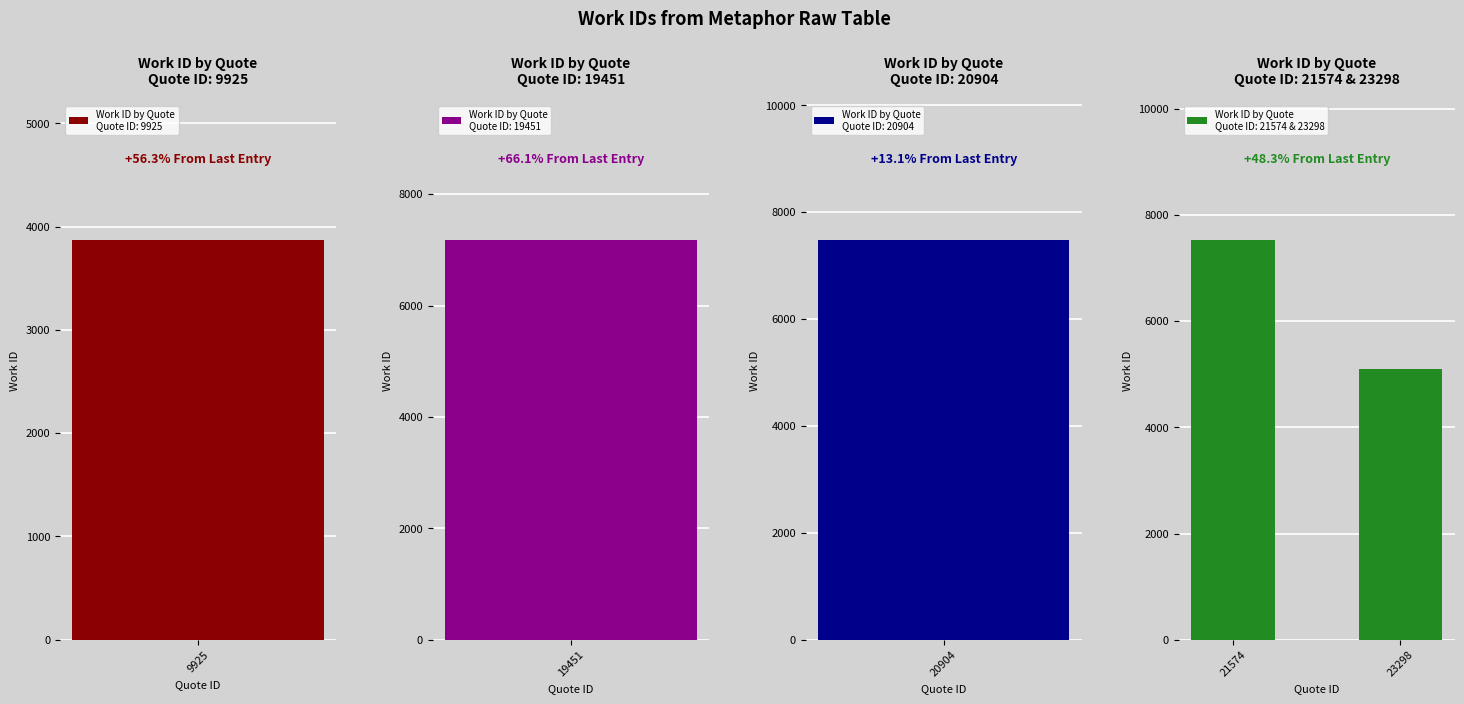

What is the value of the 3rd bar from the left?

7471